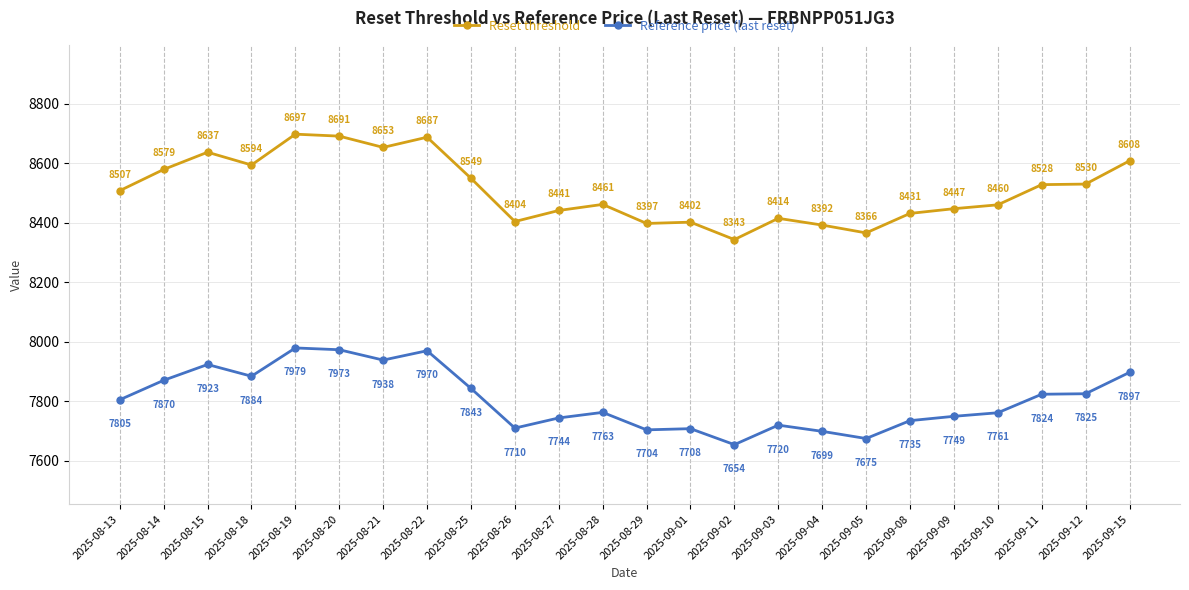

Which label corresponds to the smallest value in the chart?

2025-09-02